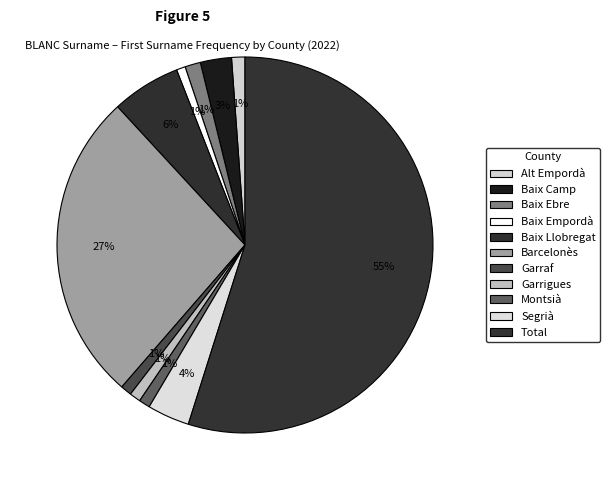

How many segments does this pie chart have?

11